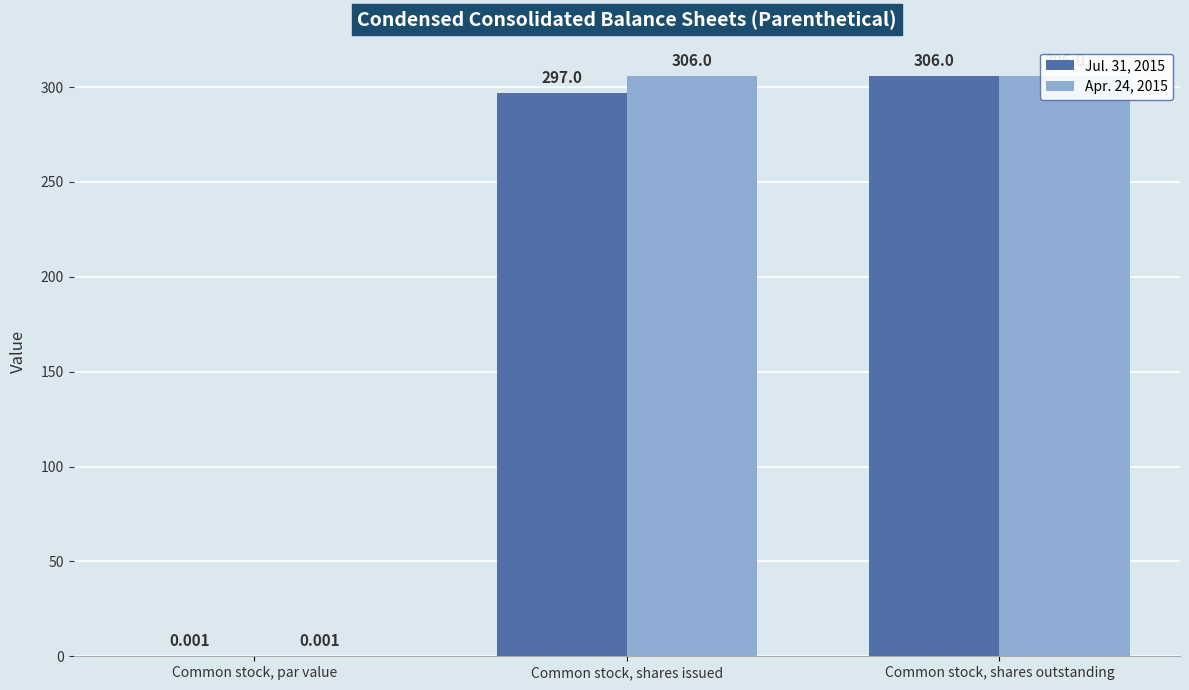

What position from the left is Common stock, shares outstanding?

3